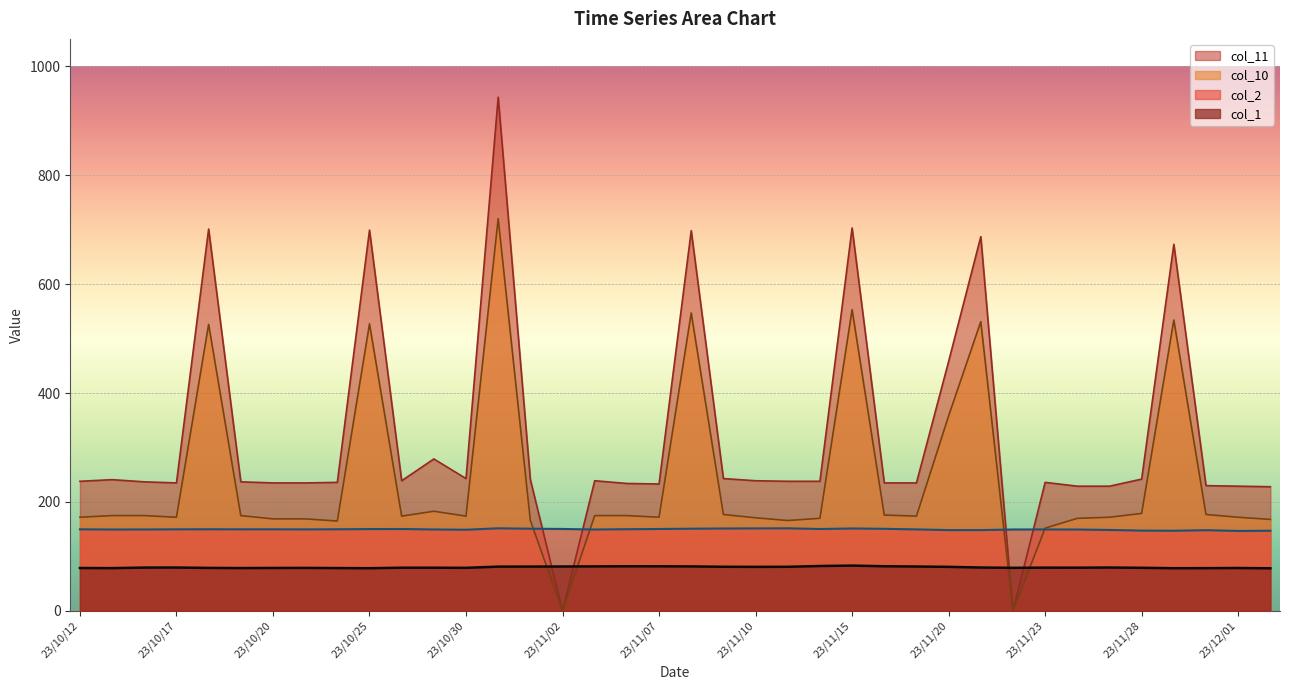

Reading left to right, extract all data points from this chart.

col_2: 149.8	149.5	149.6	149.8	149.9	149.8	149.8	149.7	149.9	150.3	150.4	149.6	149.1	151.7	150.9	150.5	149.5	150.0	150.4	151.0	151.3	151.5	151.7	150.4	151.4	150.8	149.7	148.4	148.4	149.5	149.6	149.4	148.7	147.5	147.2	148.2	146.9	147.2
col_1: 78.8	78.6	79.6	79.7	79.0	78.7	78.9	79.0	78.7	78.5	79.3	79.3	79.2	81.3	81.5	81.6	81.8	82.0	82.0	81.8	81.1	81.0	81.0	82.5	83.2	82.0	81.5	81.0	79.7	79.2	79.5	79.4	79.7	79.2	78.5	78.5	78.8	78.3
col_10: 172.0	175.0	175.0	172.0	526.0	175.0	169.0	169.0	165.0	527.0	174.0	183.0	174.0	720.0	166.0	0.0	175.0	175.0	172.0	547.0	177.0	171.0	166.0	170.0	553.0	176.0	174.0	358.0	531.0	0.0	152.0	170.0	172.0	179.0	534.0	177.0	172.0	168.0
col_11: 238.0	241.0	237.0	235.0	701.0	237.0	235.0	235.0	236.0	699.0	239.0	279.0	243.0	943.0	241.0	0.0	239.0	234.0	233.0	698.0	243.0	239.0	238.0	238.0	703.0	235.0	235.0	458.0	687.0	0.0	236.0	229.0	229.0	242.0	673.0	230.0	229.0	228.0